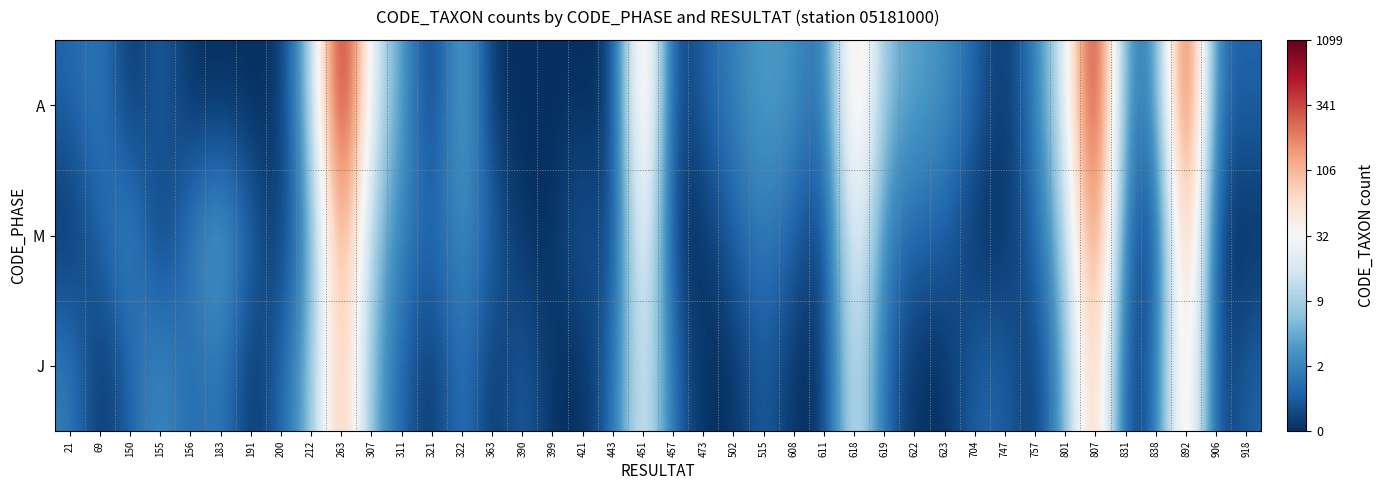

Which series has the largest total across all categories?

A